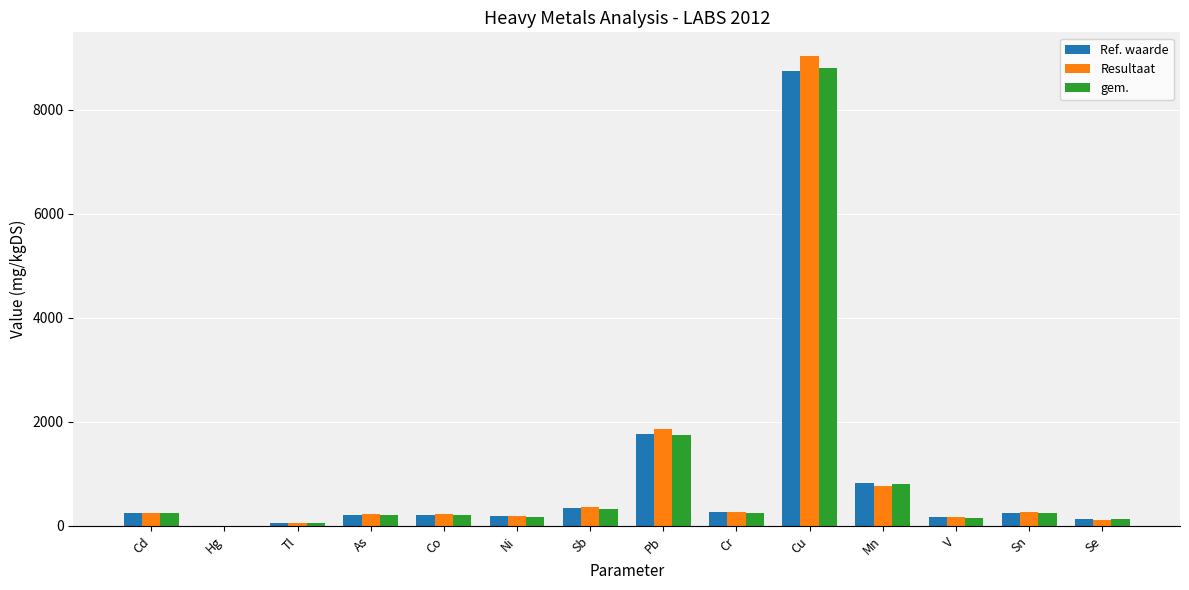

Is it true that Resultaat equals 1359.1 at Mn?

False